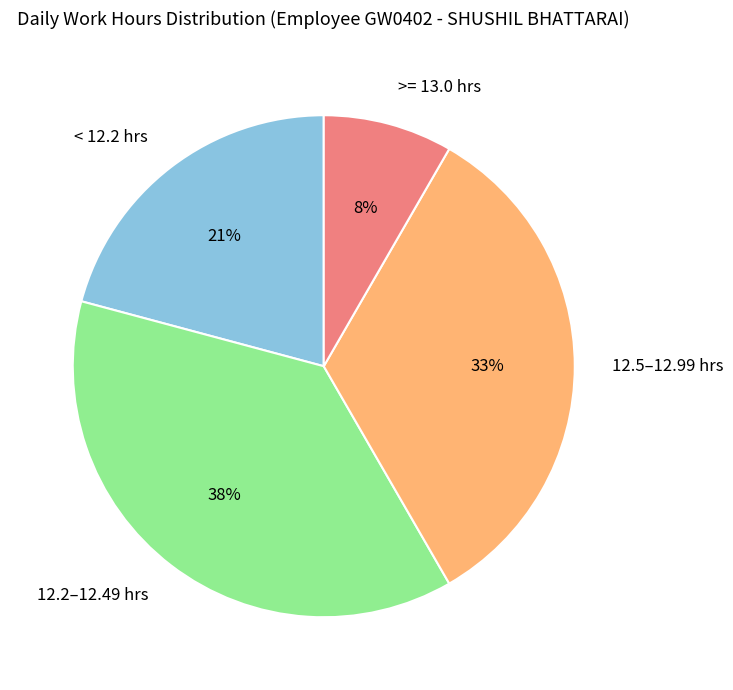

Combined, do >= 13.0 hrs and < 12.2 hrs account for over 50%?

No